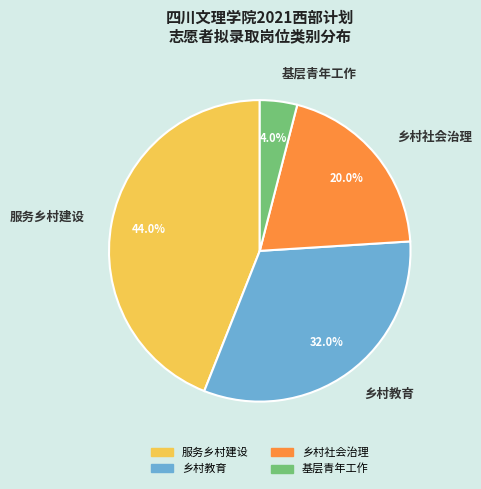

What percentage is the 服务乡村建设 slice, to the nearest percent?

44%